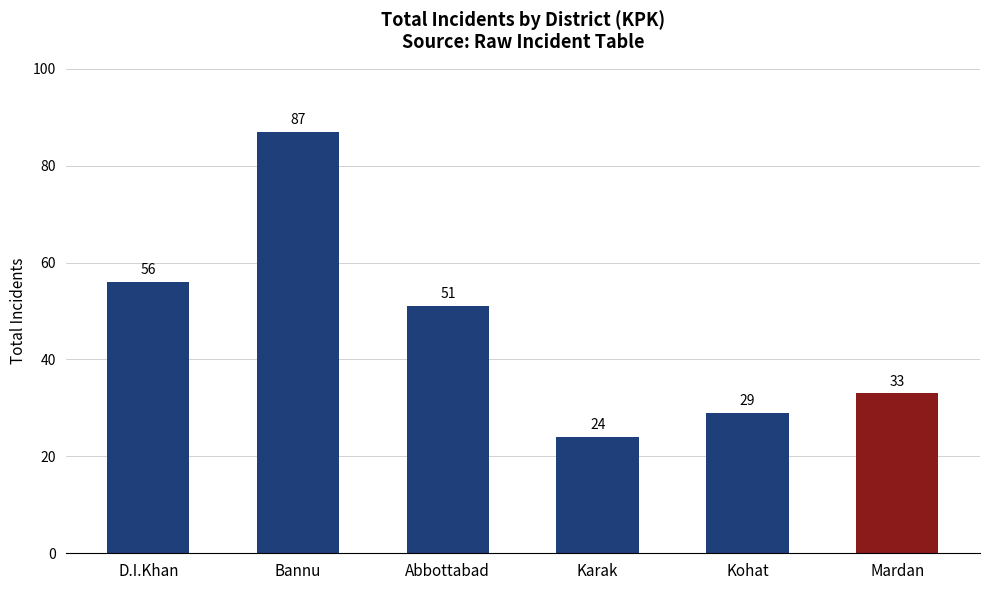

Reading right to left, transcribe all the data shown in this chart.

33	29	24	51	87	56